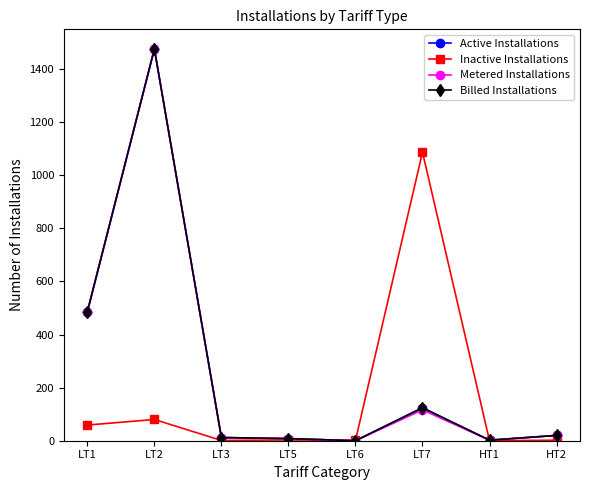

Which series has the largest total across all categories?

Active Installations